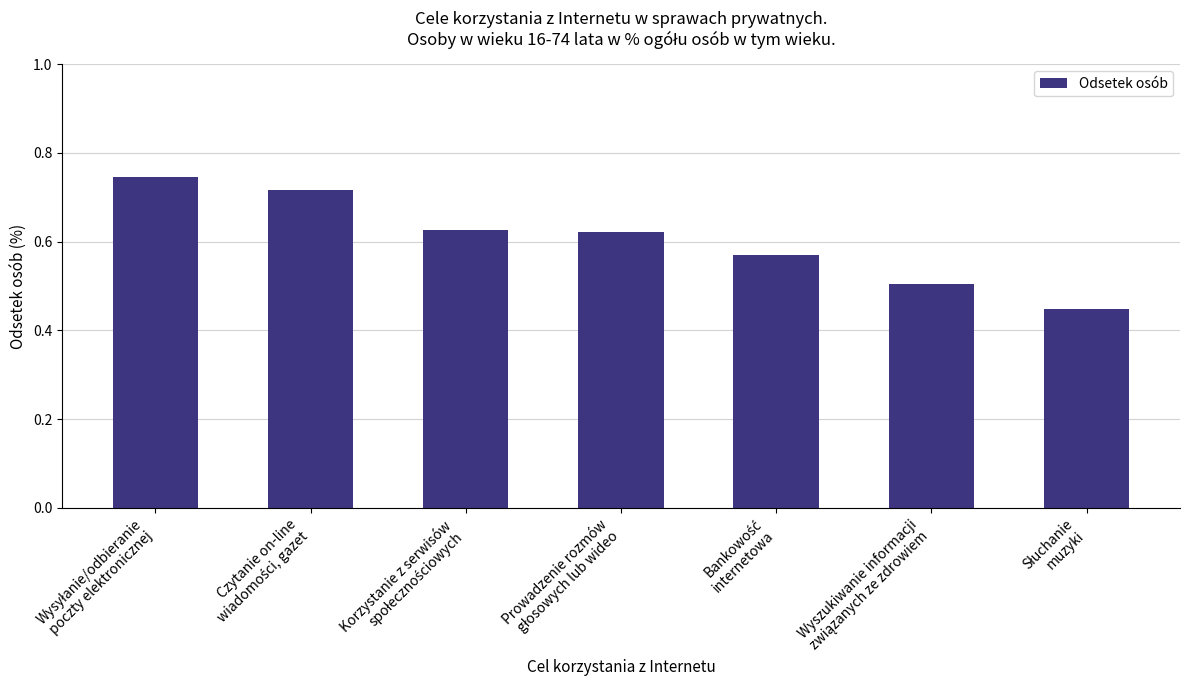

How many bars are there in total?

7